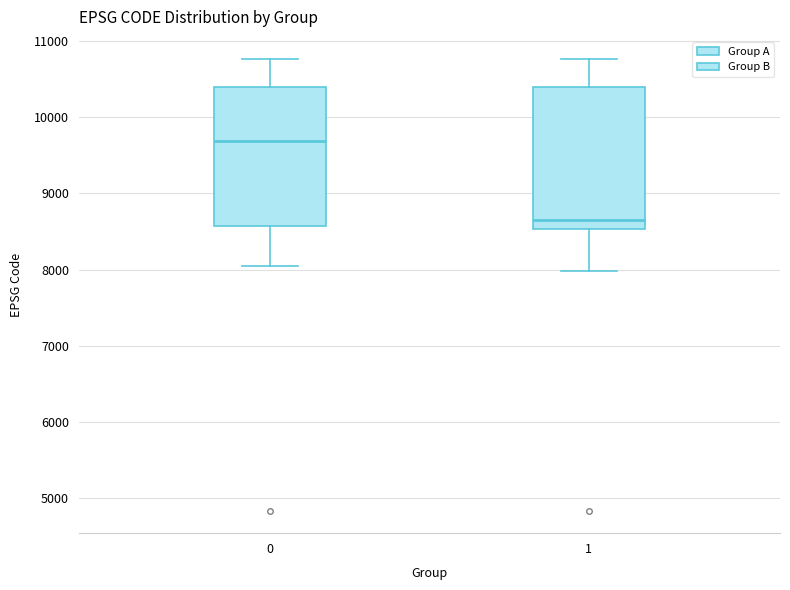

Reading left to right, read every box against the y-axis: the position of its median line, the range the box covers, and the ends of its whiskers. The values are not printed on the chart, so give them approximately, as read against the axis.

0: median 9700, box 8600 to 10400, whiskers 8000 to 10800
1: median 8600, box 8500 to 10400, whiskers 8000 to 10800